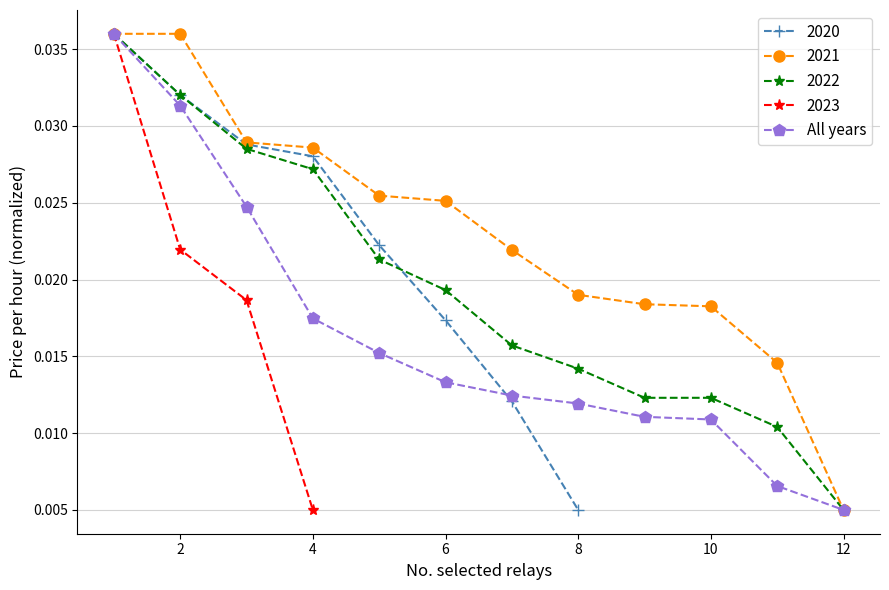

The 2022 series shows 0.1 at 2. True or false?

False